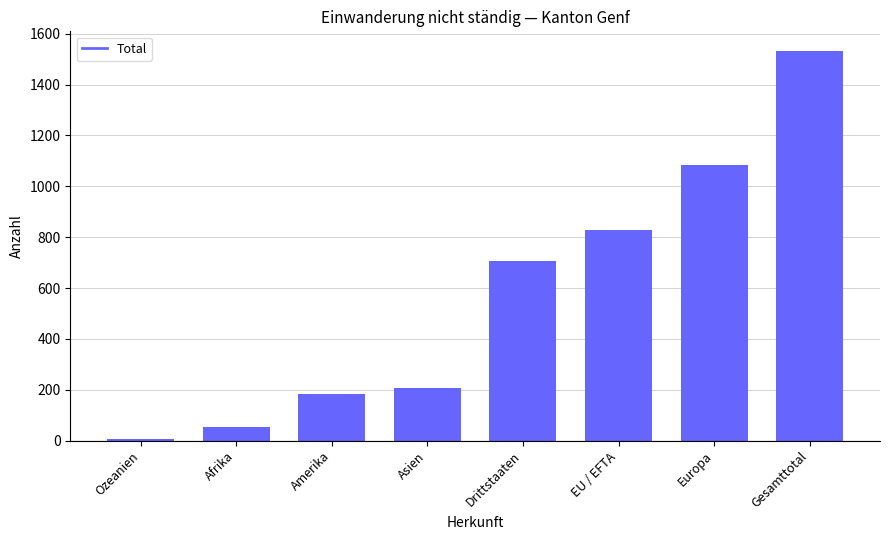

What is the label of the 7th bar from the left?

Europa